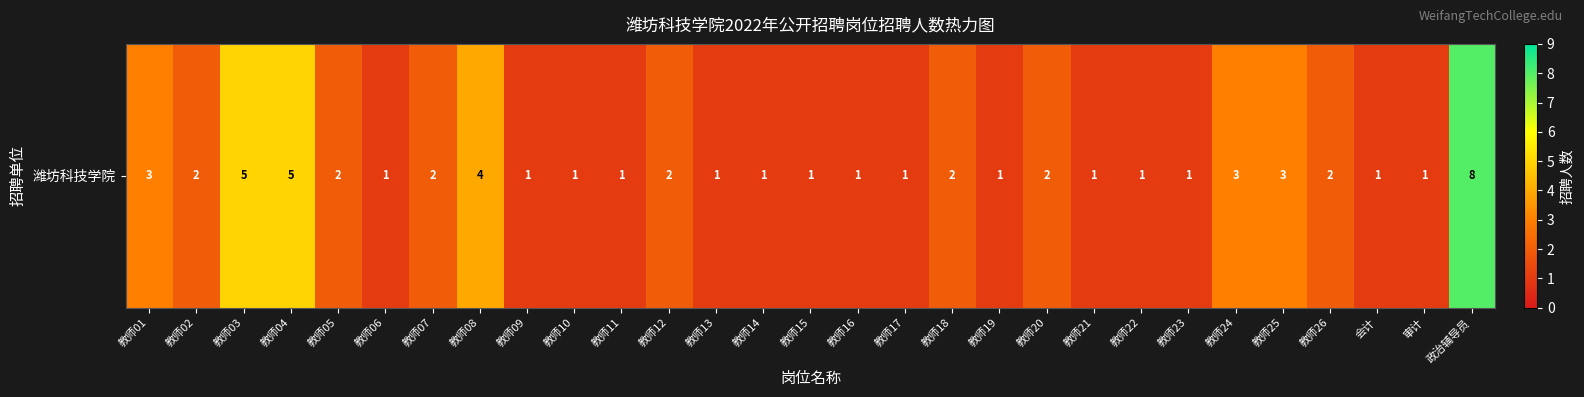

What is the approximate value at 教师25?

3